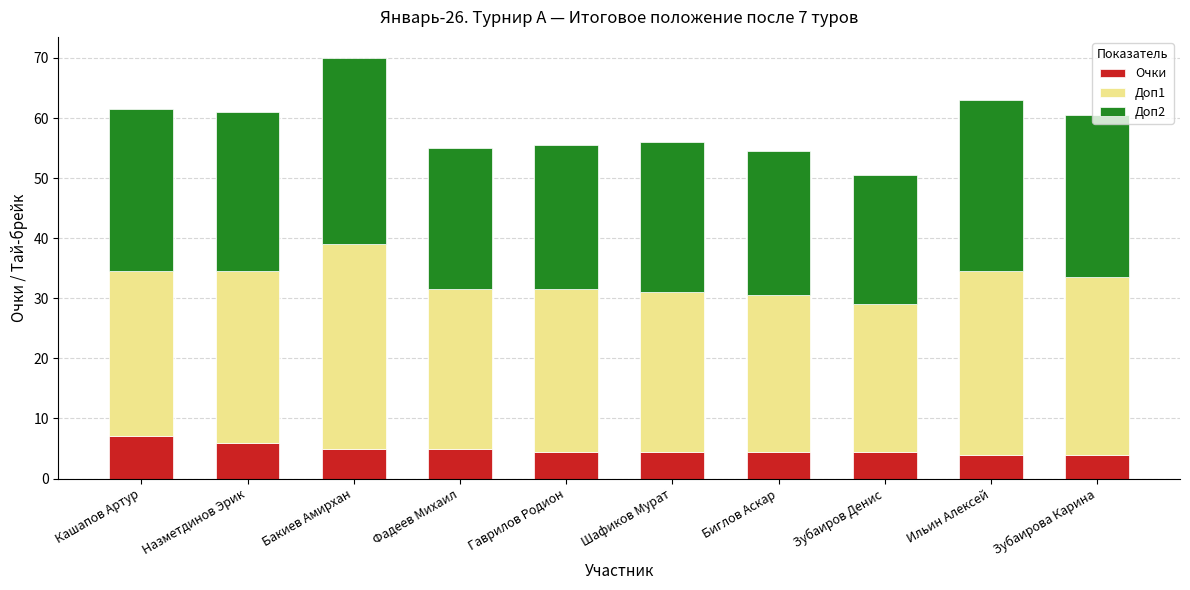

The Очки series shows 4.5 at Биглов Аскар. True or false?

True